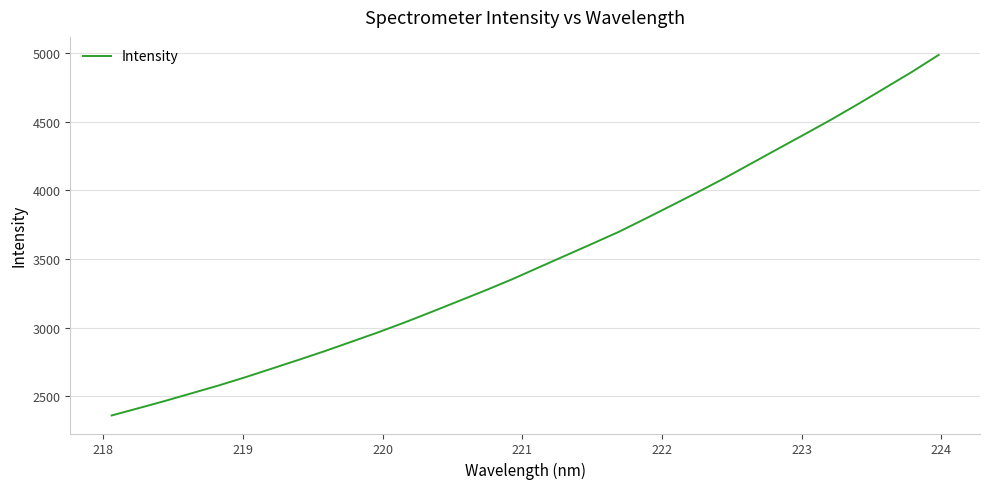

Is this an area chart (filled region under the line)?

No